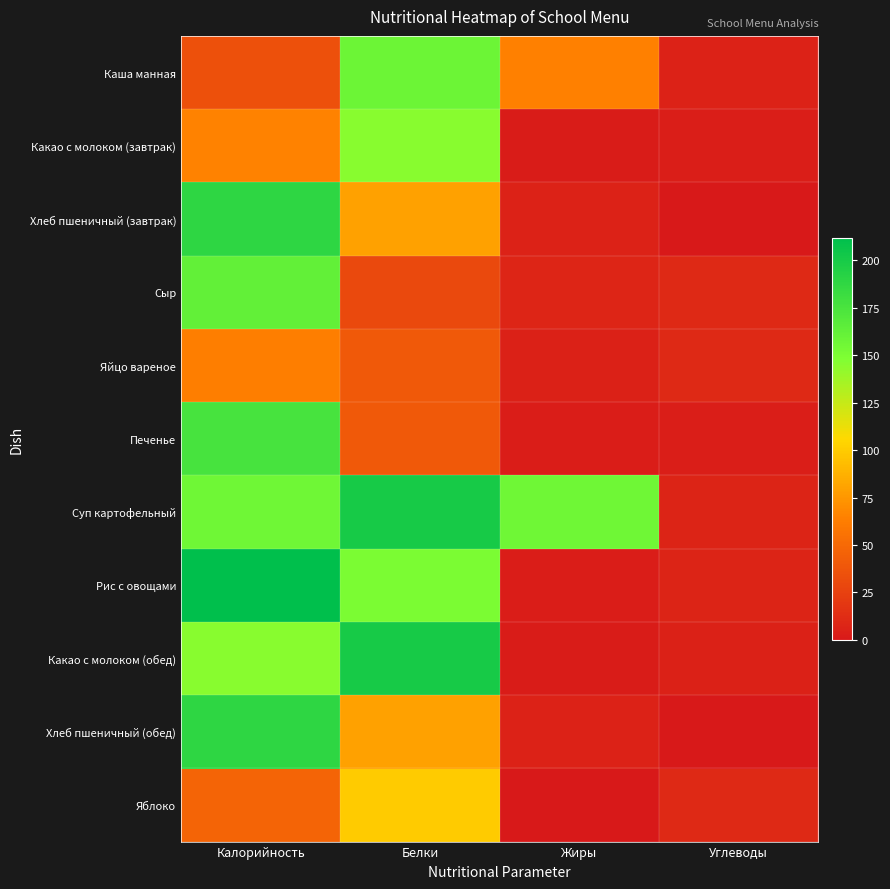

Which has a higher value, Калорийность or Белки?

Белки